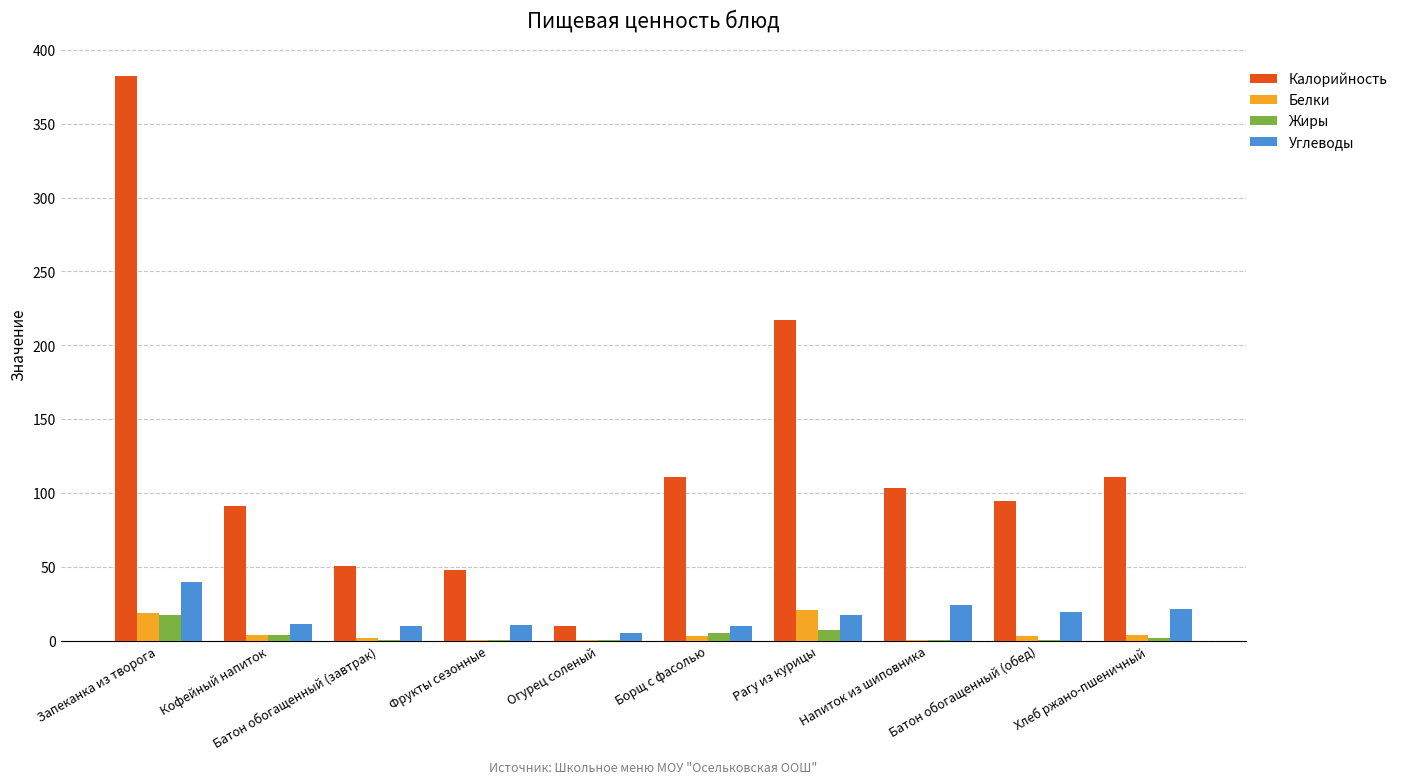

Is the value of Калорийность at Кофейный напиток greater than the value of Жиры at Фрукты сезонные?

Yes